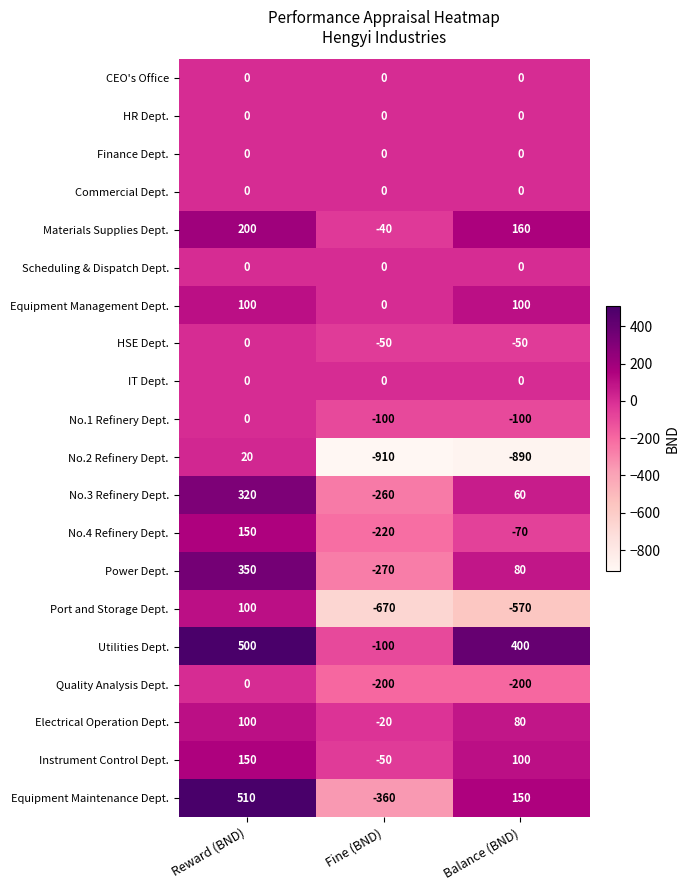

At which category does the chart reach its peak across all series?

Reward (BND)